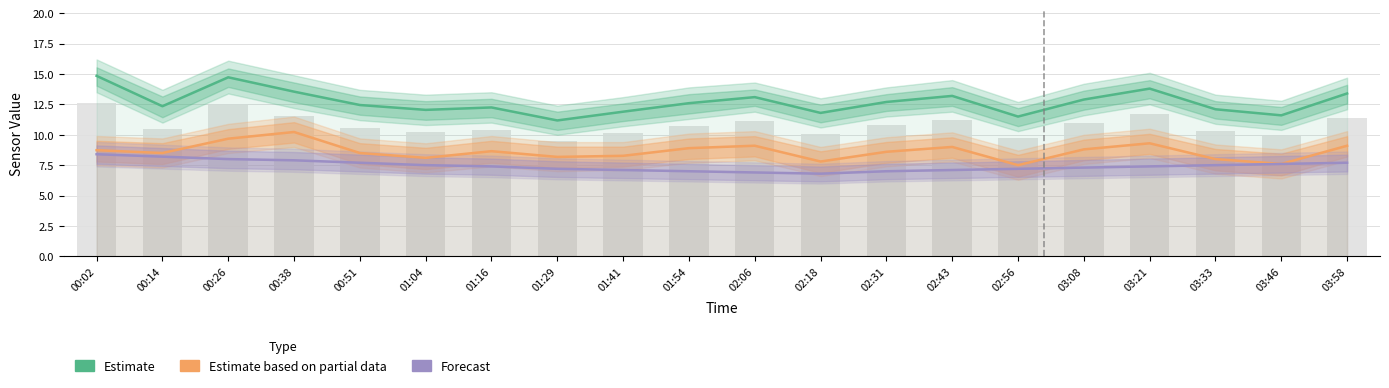

Where is Estimate based on partial data nearest to the value 8?

03:33